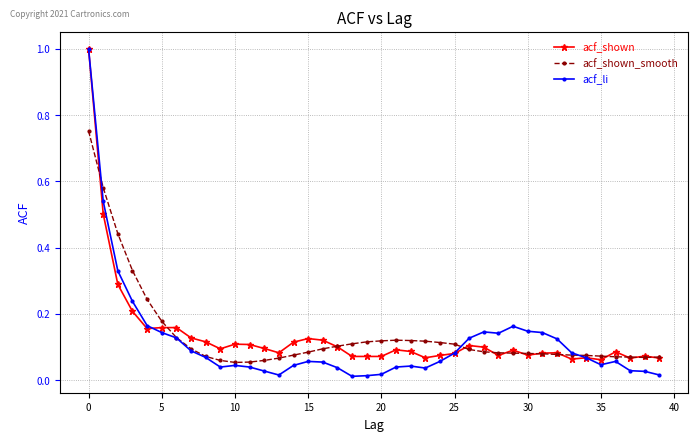

What is the greatest value displayed?

1.0